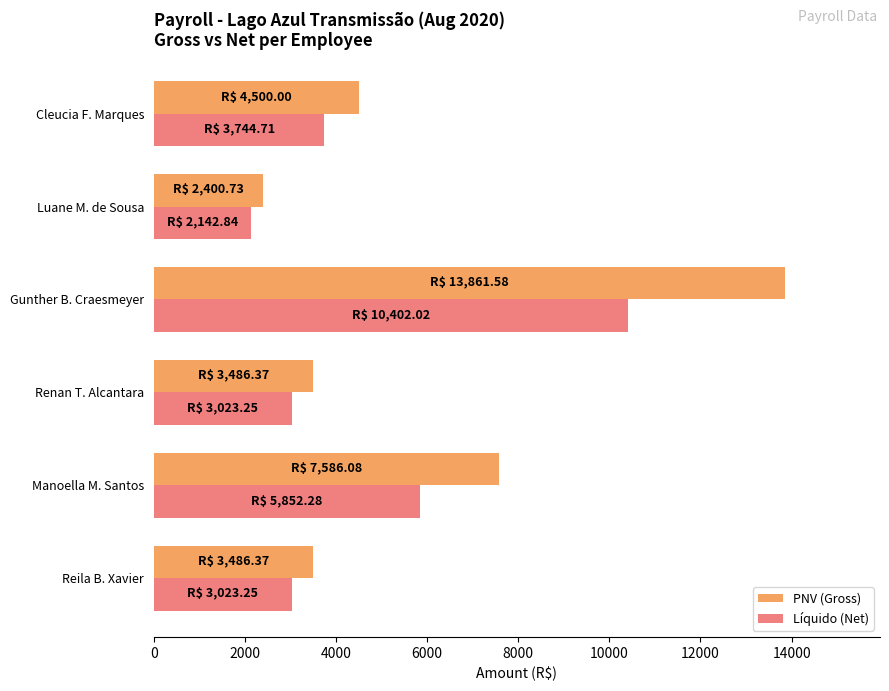

How many data points in PNV (Gross) are less than 4500?

3